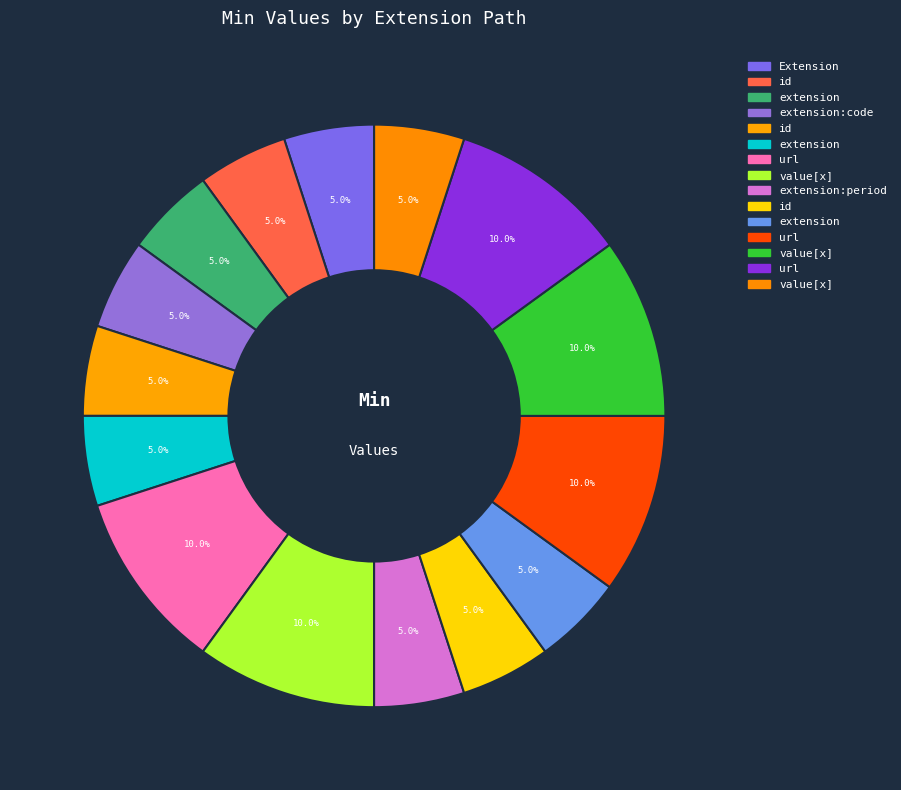

Count the number of slices in the pie.

15